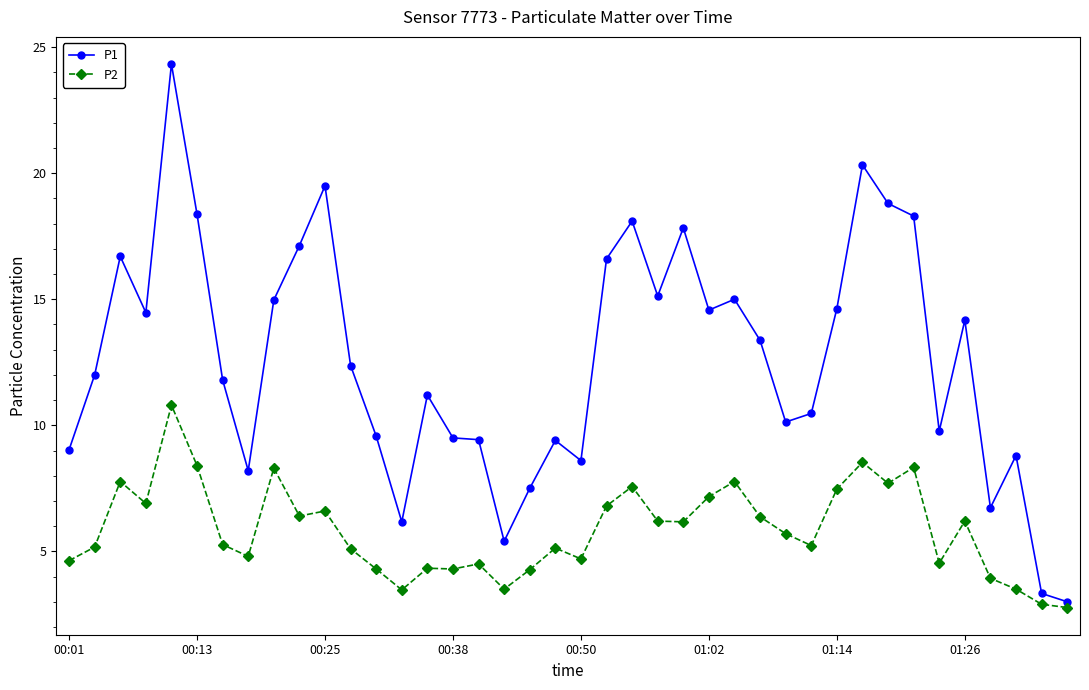

How many categories are shown in the chart?

40